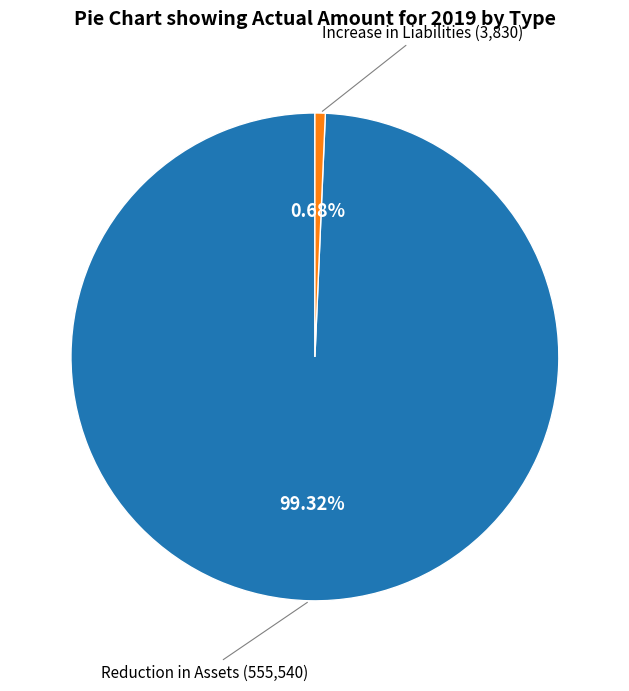

How many slices are in this pie chart?

2